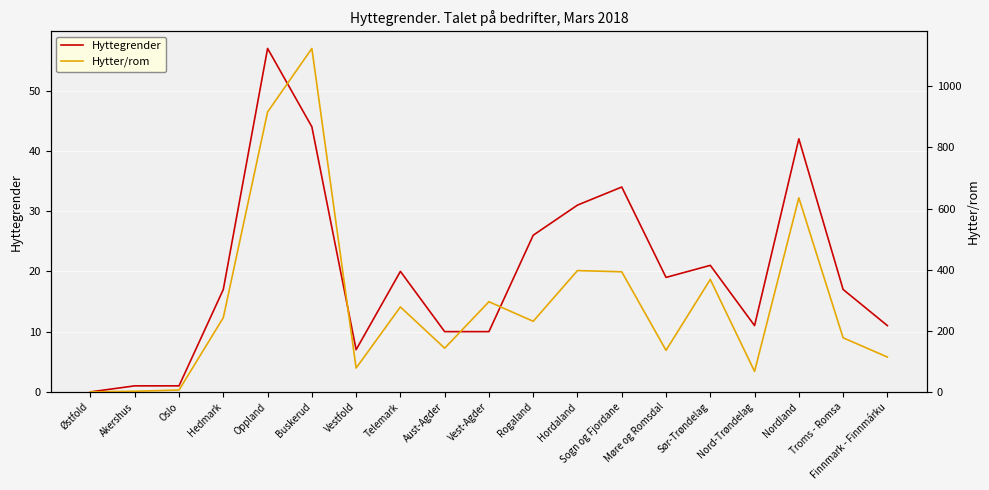

Rank the series by their maximum value, from highest to lowest.

Hytter/rom, Hyttegrender